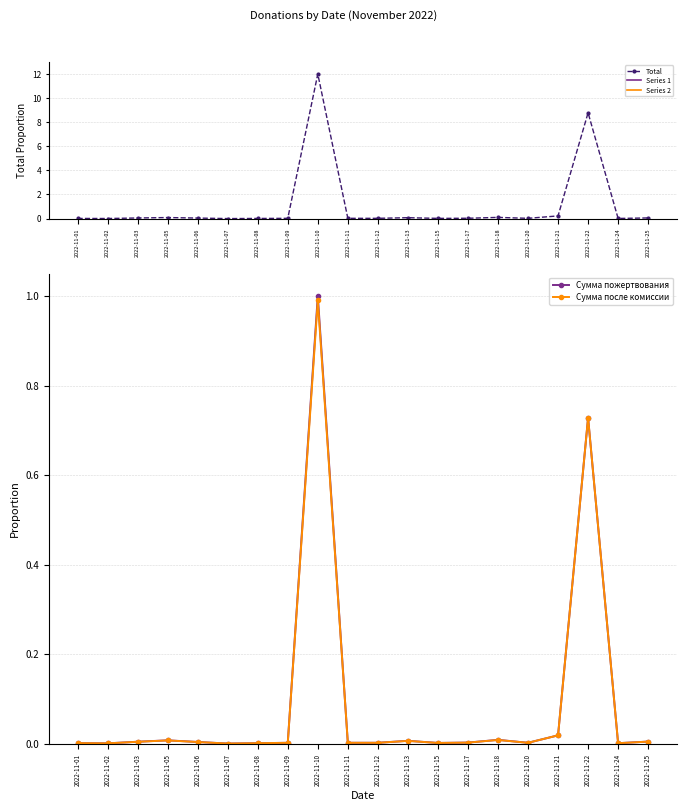

Which category has the highest value in the Сумма после комиссии series?

2022-11-10